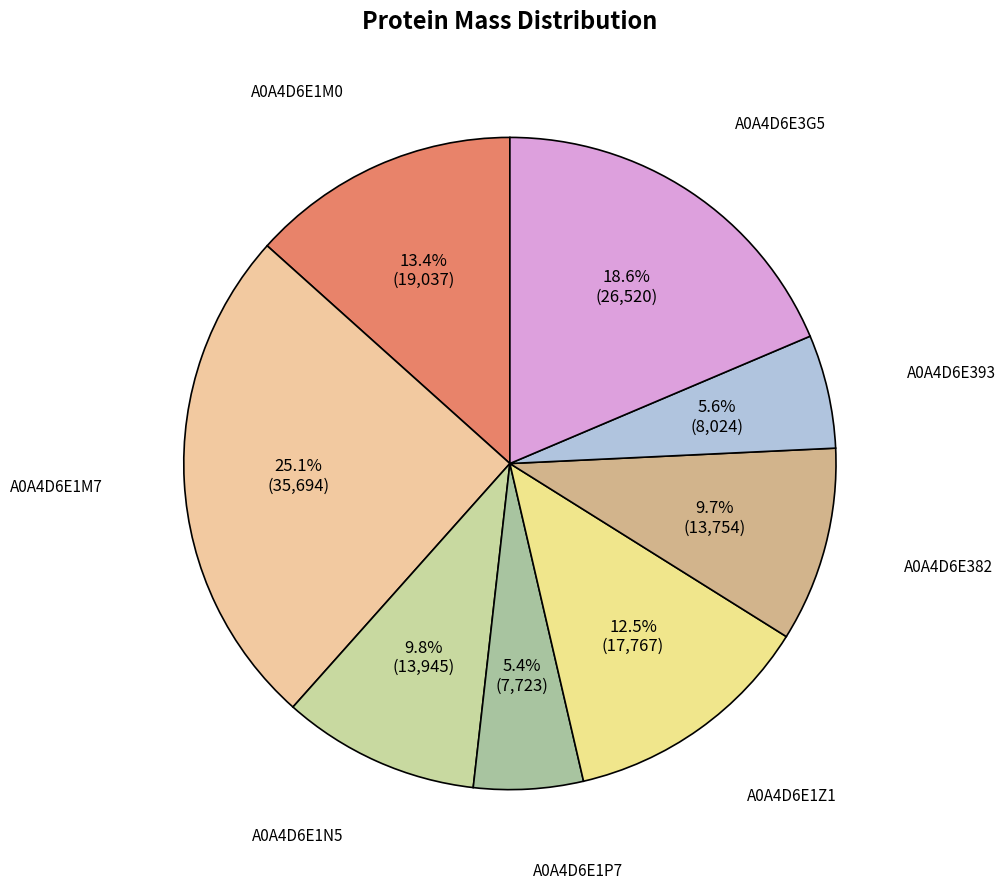

Which slice is the largest?

A0A4D6E1M7